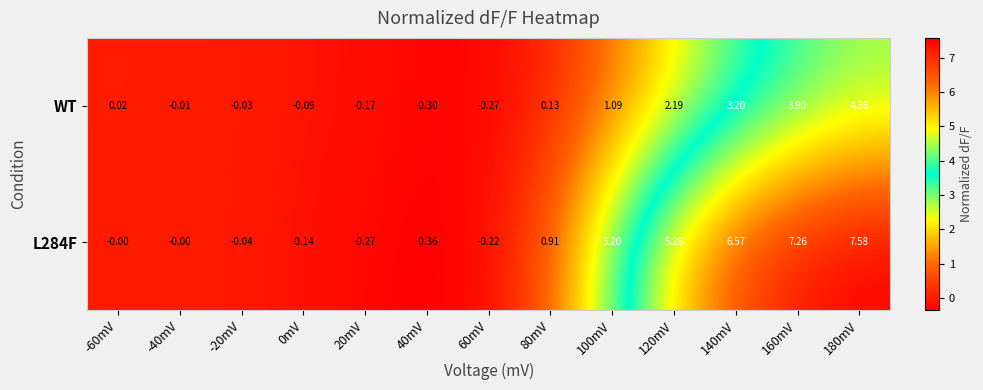

Between -60mV and 80mV, which is larger?

80mV